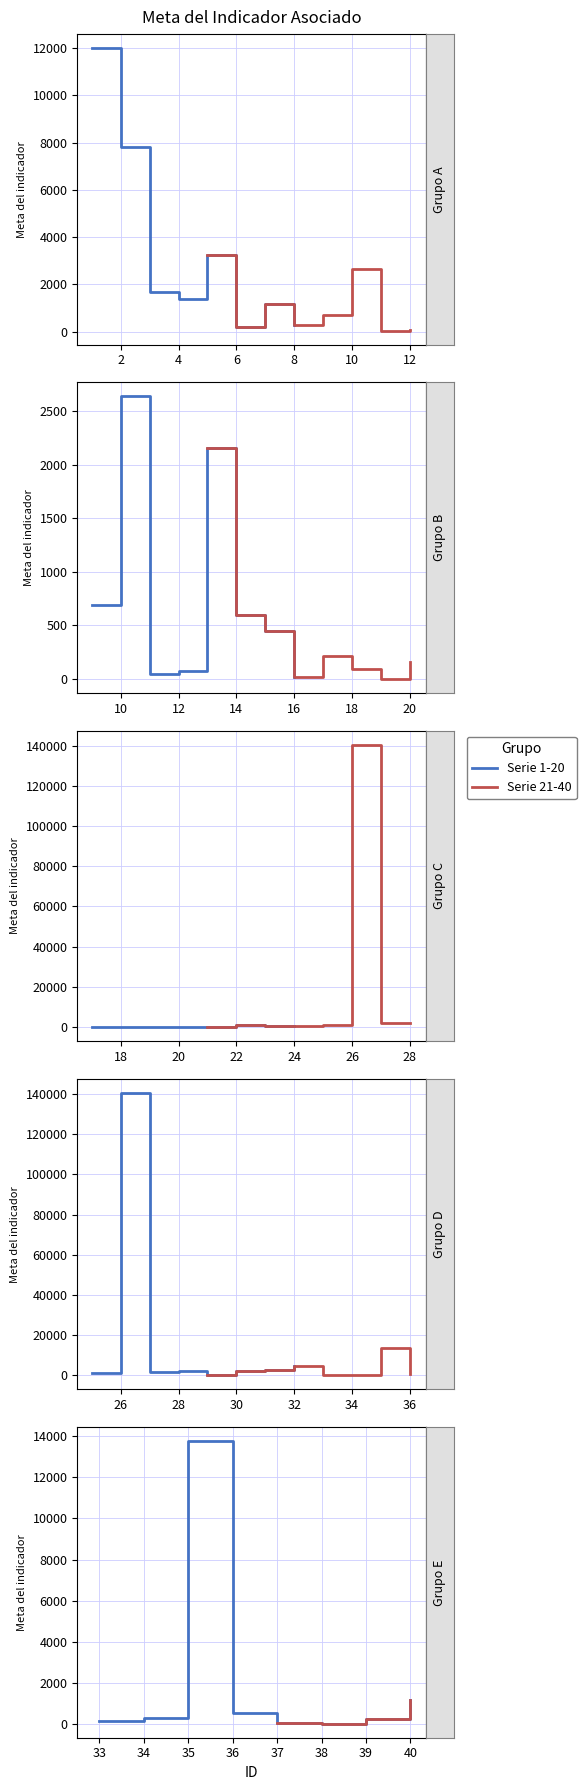

List the labels in order of value, smallest first.

19, 21, 16, 38, 29, 37, 11, 12, 18, 20, 6, 33, 17, 39, 8, 34, 15, 23, 36, 14, 9, 24, 25, 22, 7, 40, 4, 3, 27, 28, 13, 30, 10, 31, 5, 32, 2, 1, 35, 26